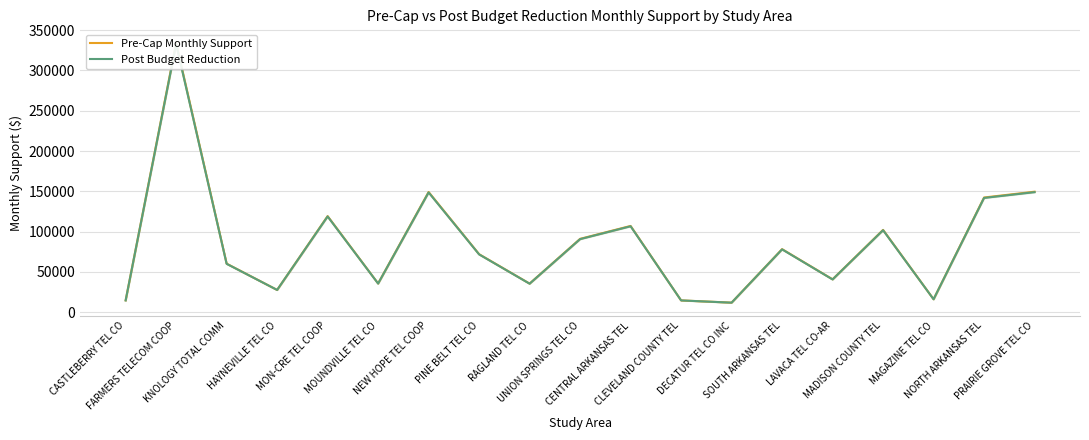

Which series has the largest total across all categories?

Pre-Cap Monthly Support